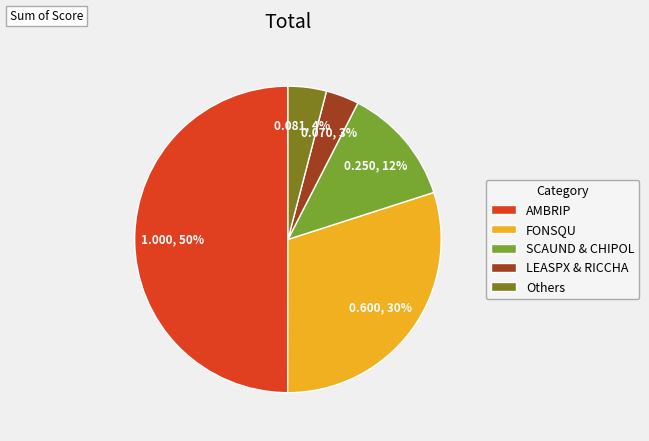

Combined, do Others and LEASPX & RICCHA account for over 50%?

No